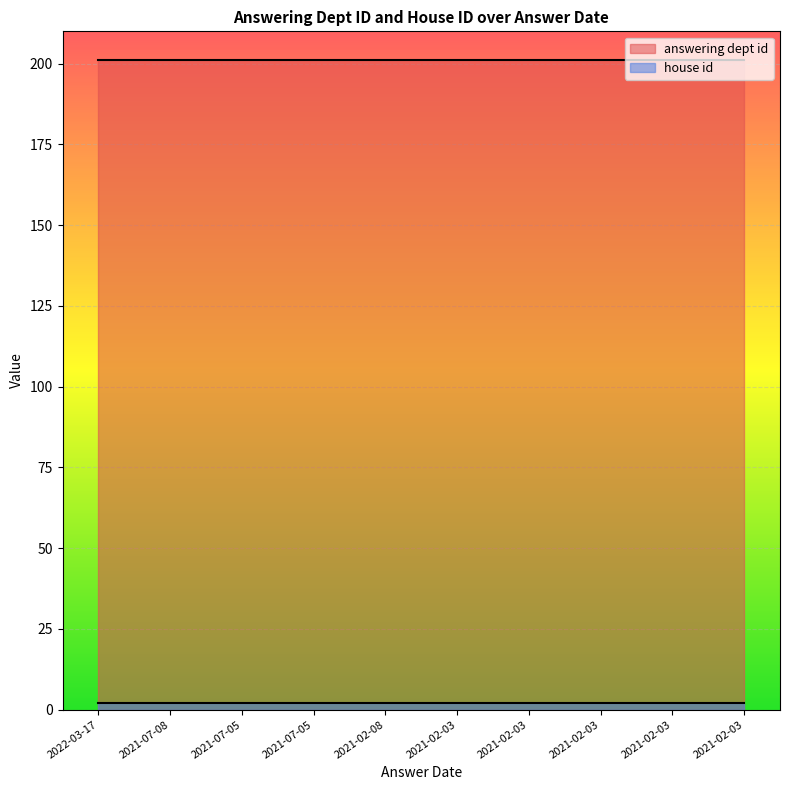

Which series has the widest spread of values?

answering dept id